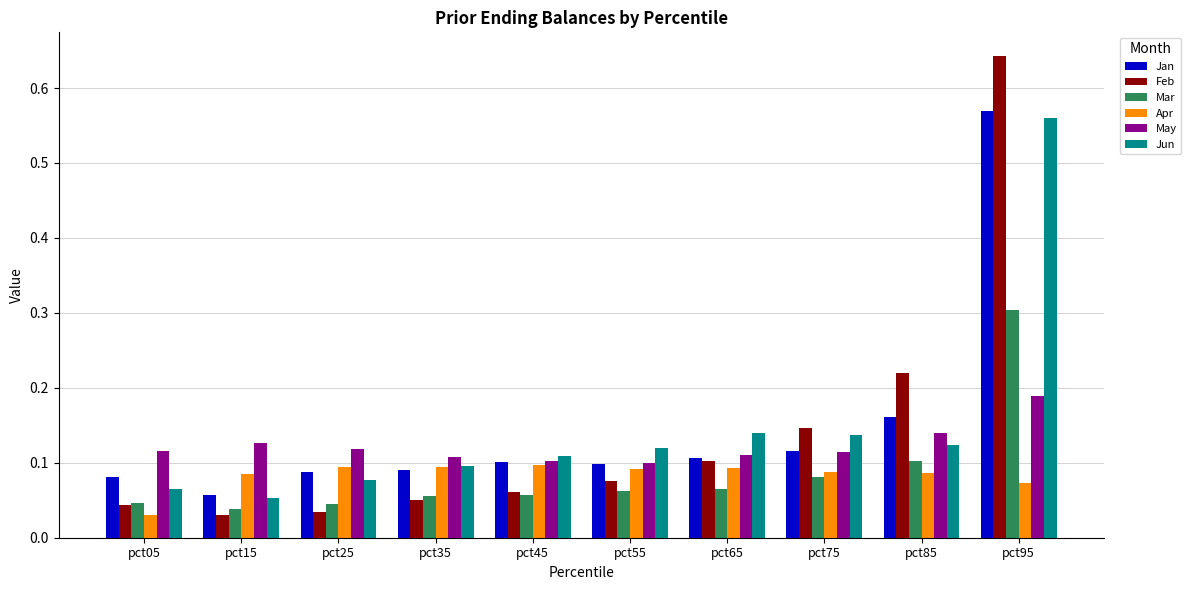

At which category does the chart reach its peak across all series?

pct95